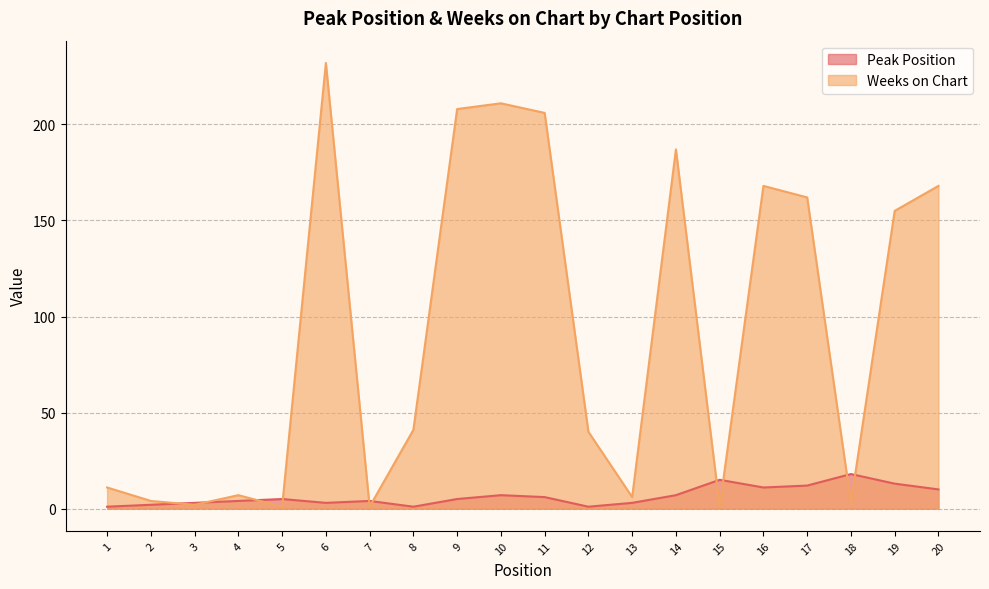

How many lines are shown in the chart?

2